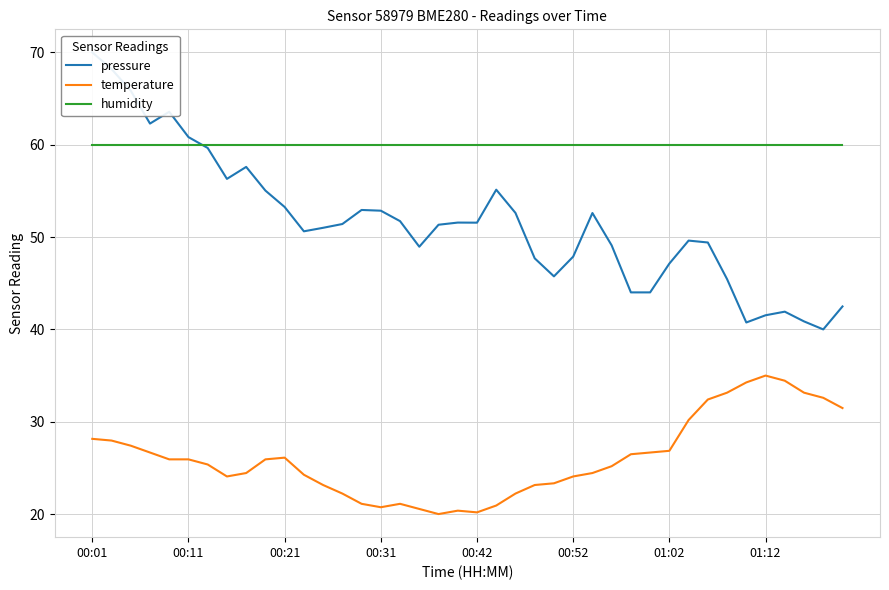

Is the value of temperature at 22 greater than the value of pressure at 13?

No